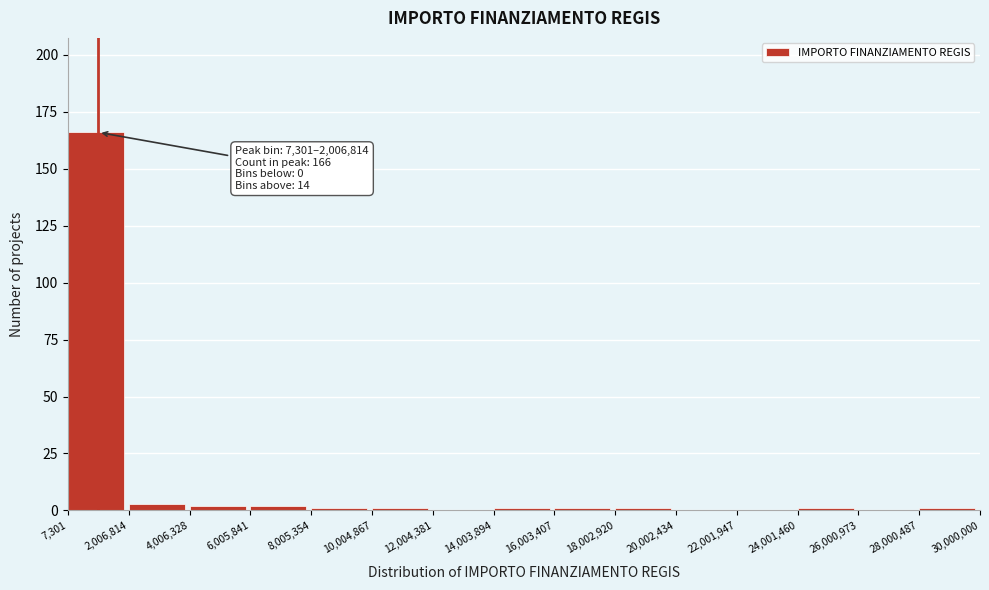

Which range on the x-axis has the tallest bar?

7,301 to 2,006,814